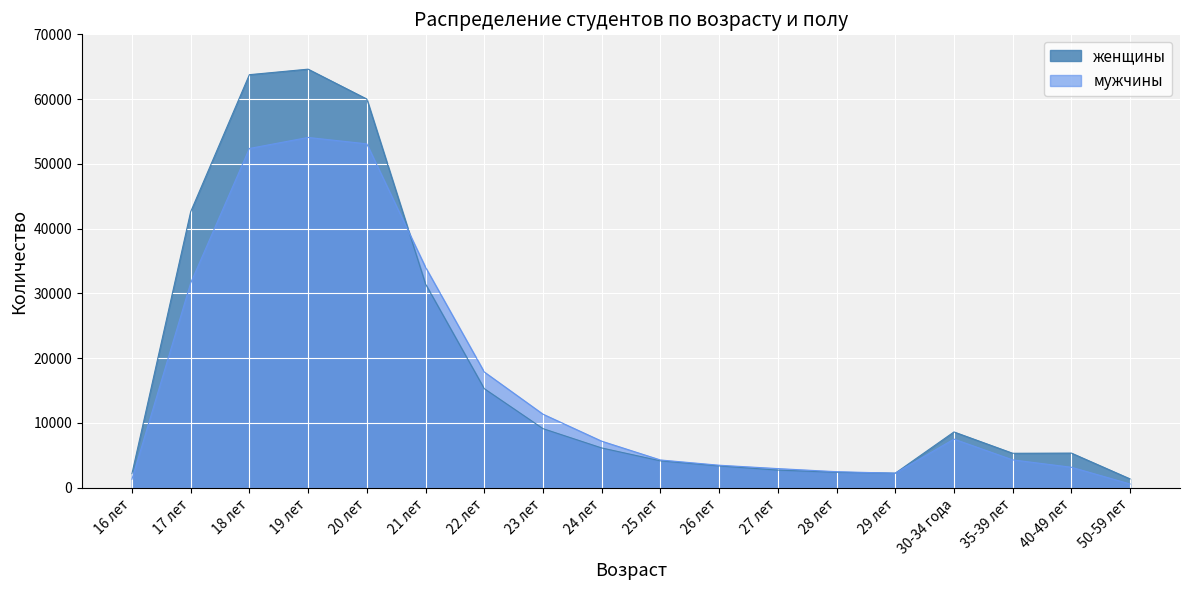

Which series ends up on top after the final intersection of мужчины and женщины?

женщины